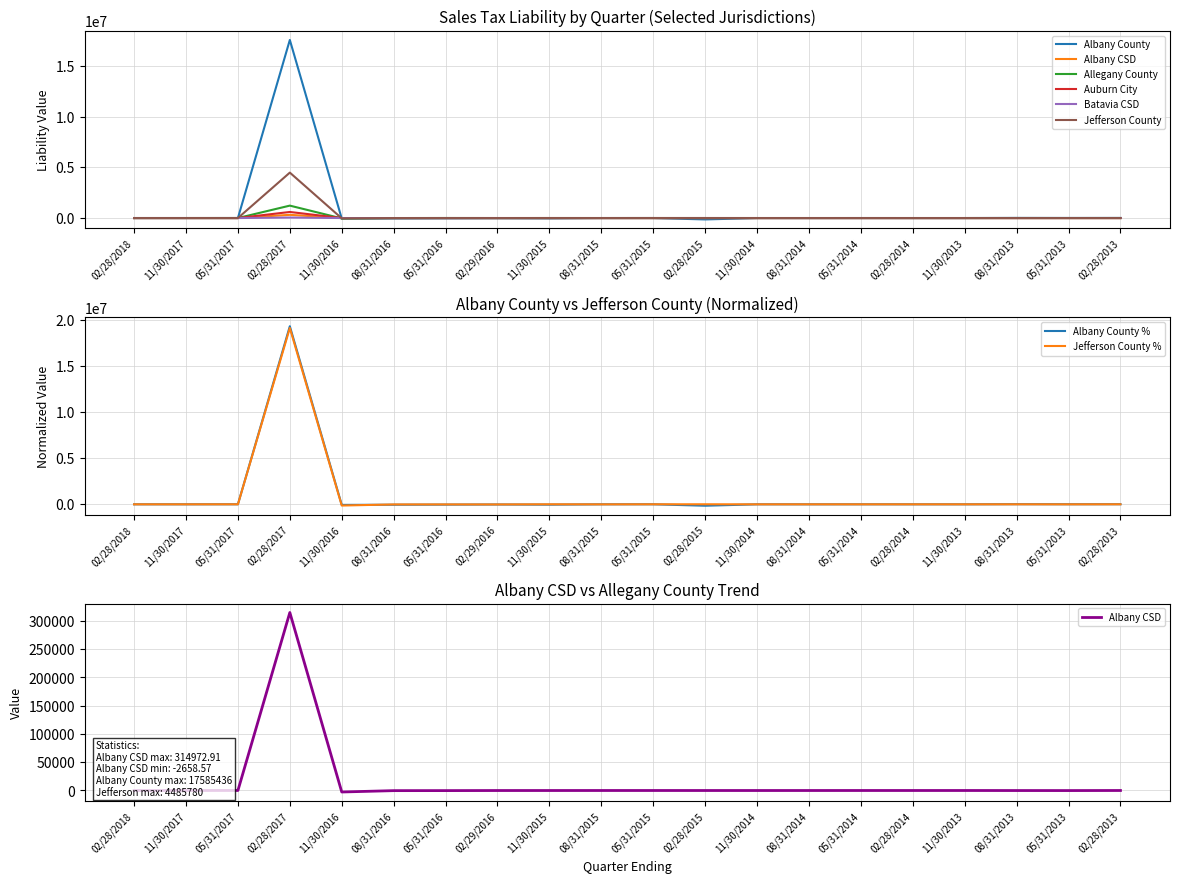

What position from the right is 02/28/2015?

9